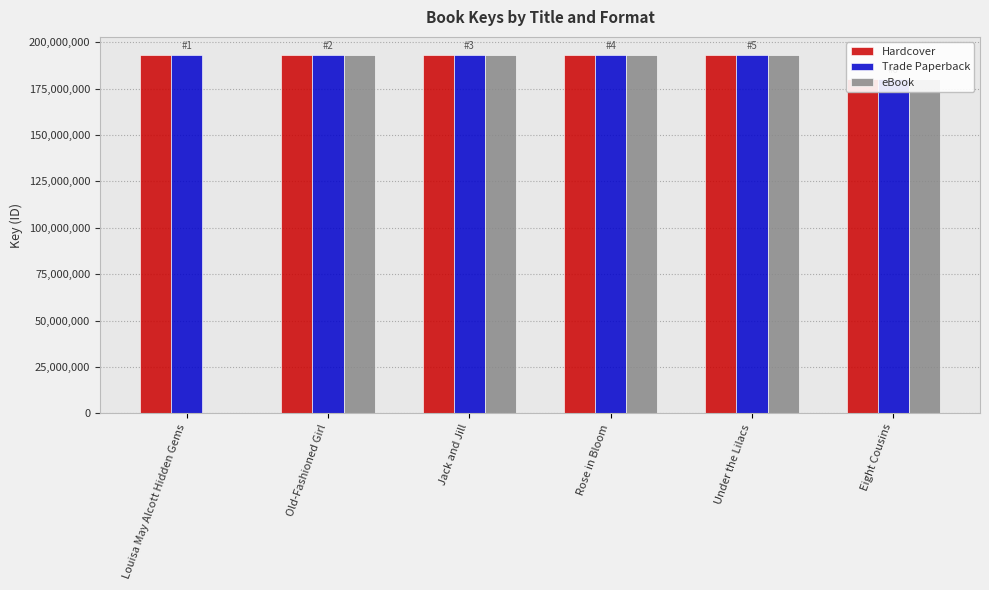

What is the sum of all eBook values?

953265138